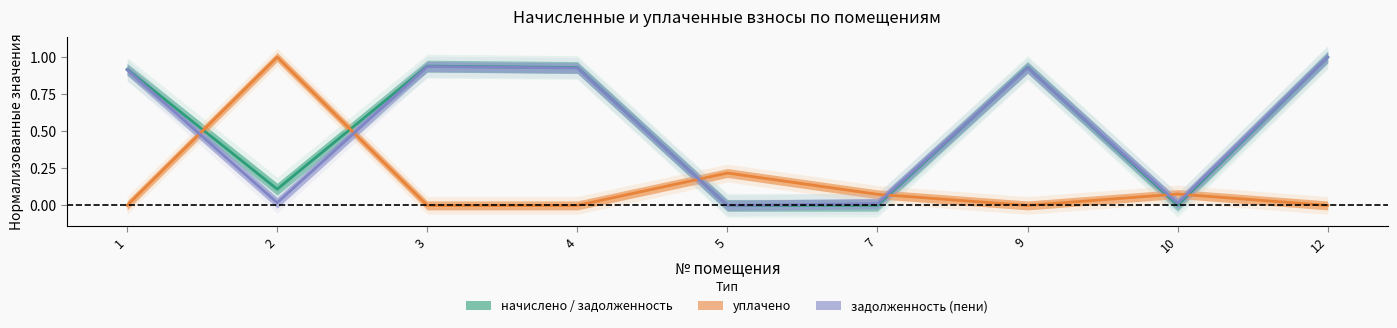

At which label does задолженность (пени) reach its minimum?

5